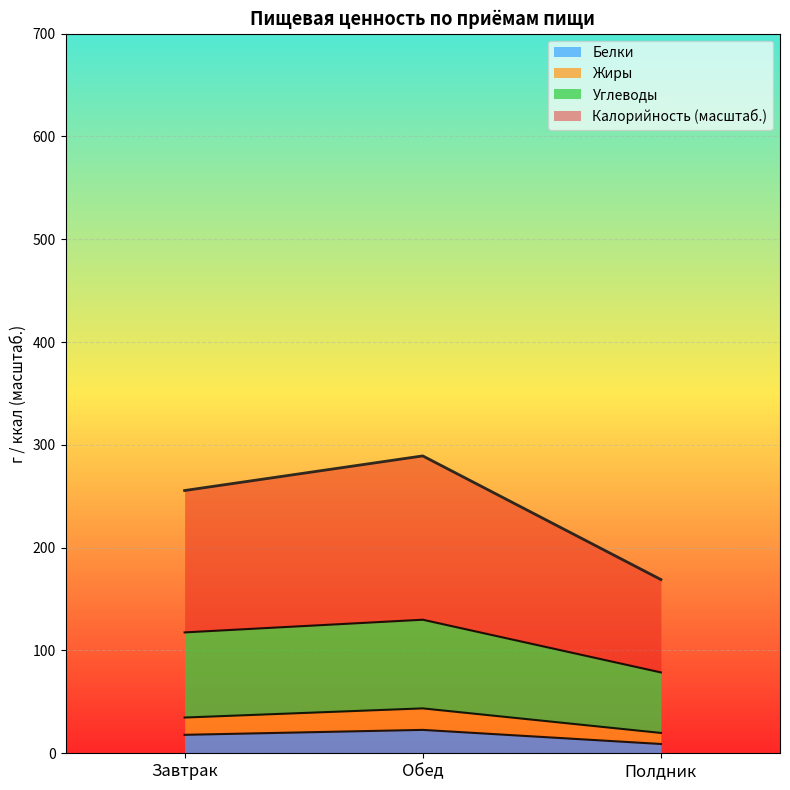

Reading left to right, what are all the values shown in this chart?

Калорийность: 255.6	289.3	169.0
Белки: 17.9	22.8	9.0
Жиры: 34.8	43.7	19.8
Углеводы: 117.6	129.9	78.6